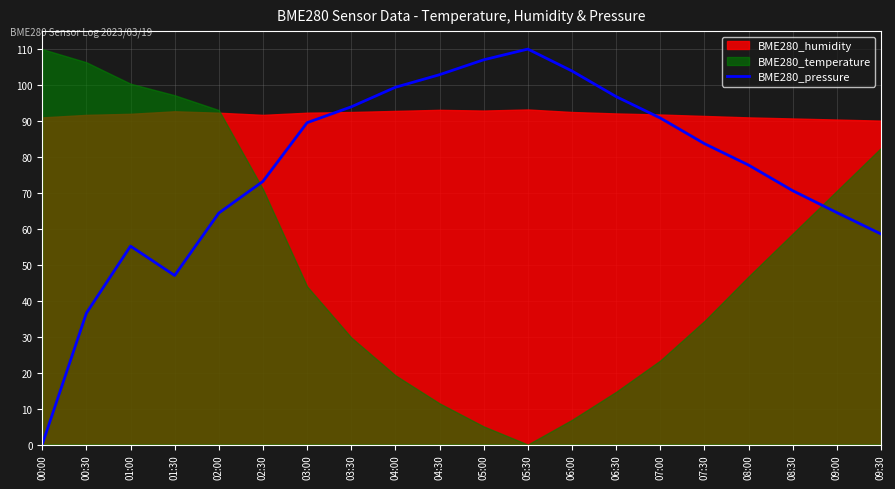

At which category does the data reach its first local valley?

01:30